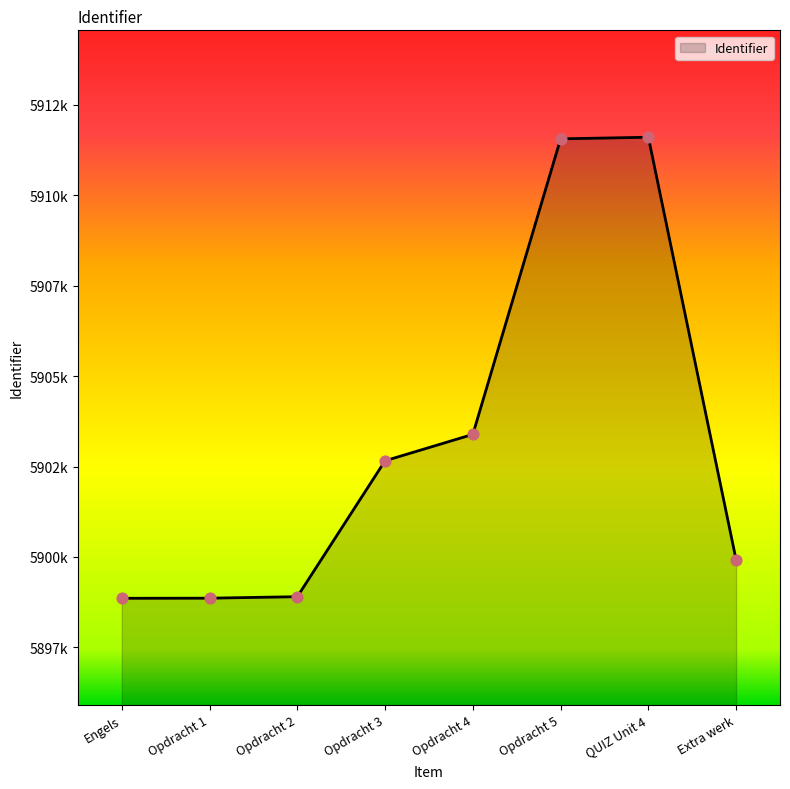

Approximately how many times larger is the value at Engels compared to QUIZ Unit 4?

1.0